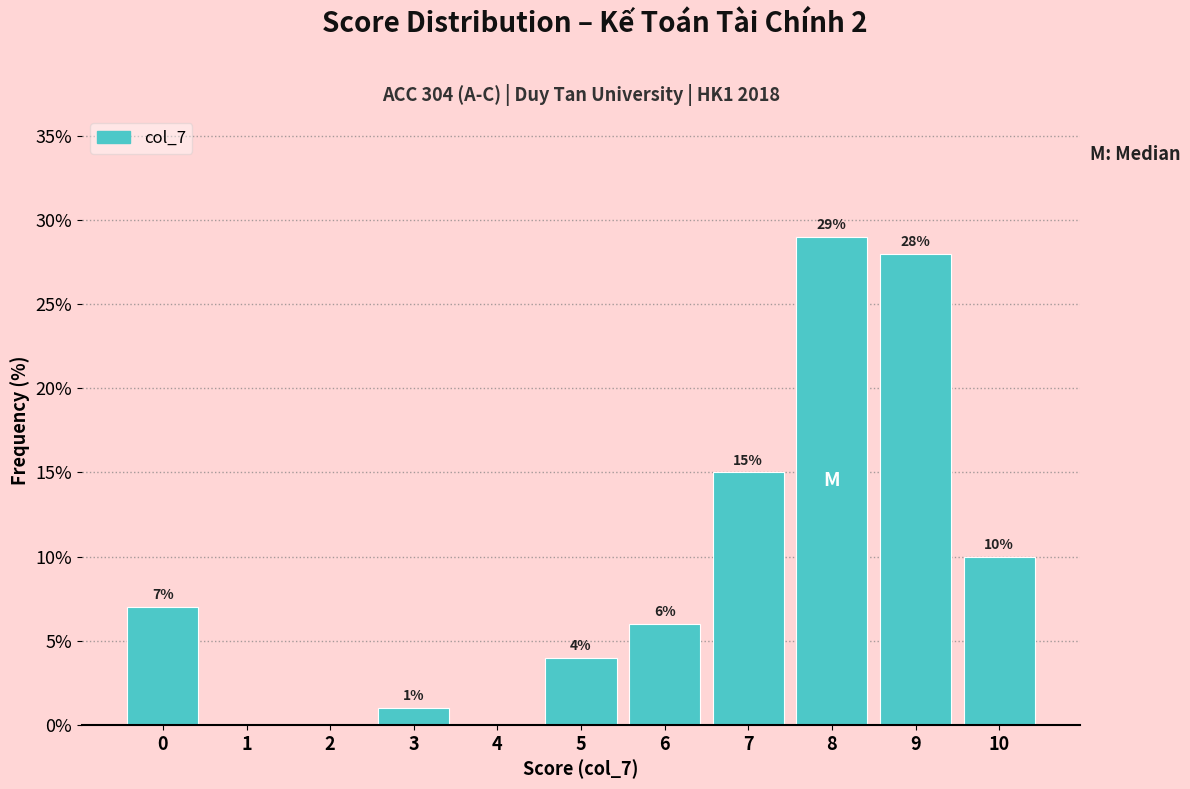

Reading left to right, list all the values displayed in this chart.

0=7.0	1=0.0	2=0.0	3=1.0	4=0.0	5=4.0	6=6.0	7=15.0	8=29.0	9=28.0	10=10.0